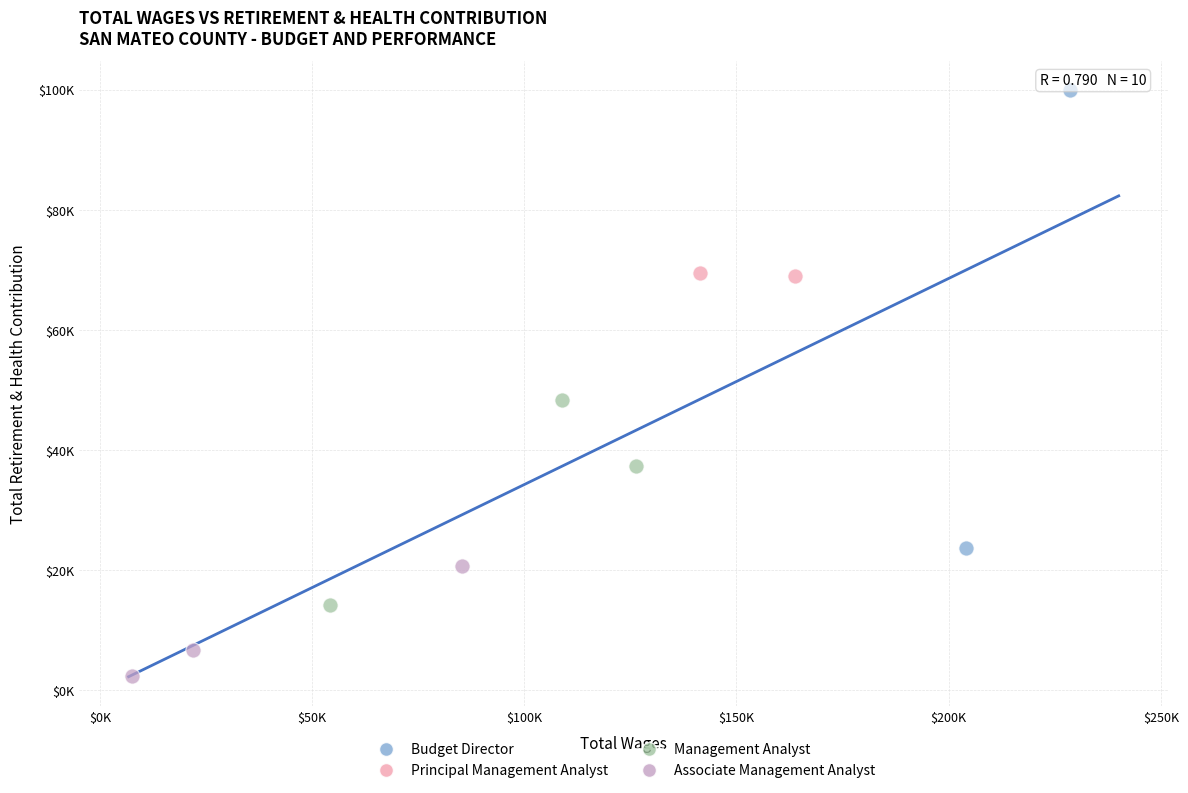

Which series has the largest Y range (max minus min)?

Budget Director